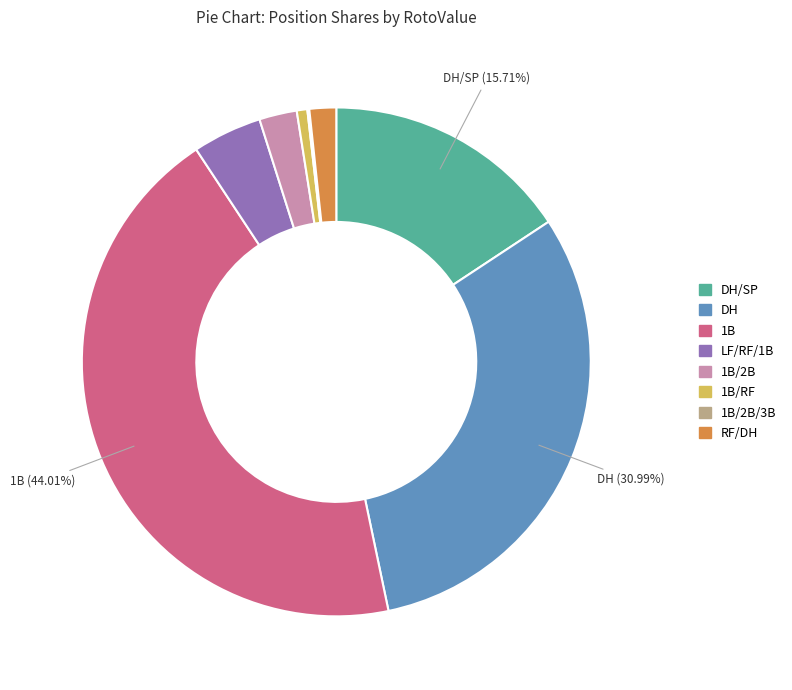

Is there a majority slice in this chart?

No